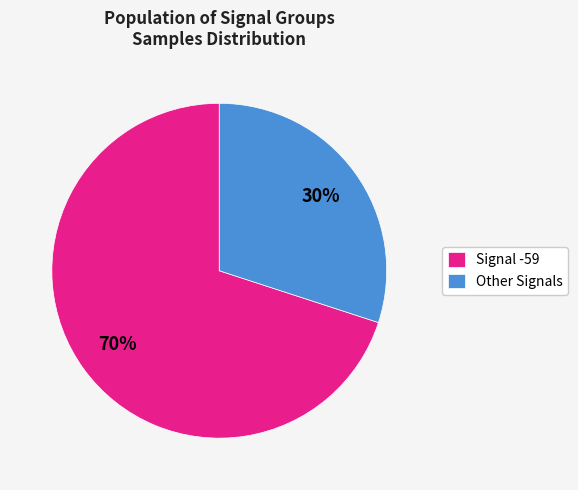

What is the smallest slice in the pie chart?

Other Signals